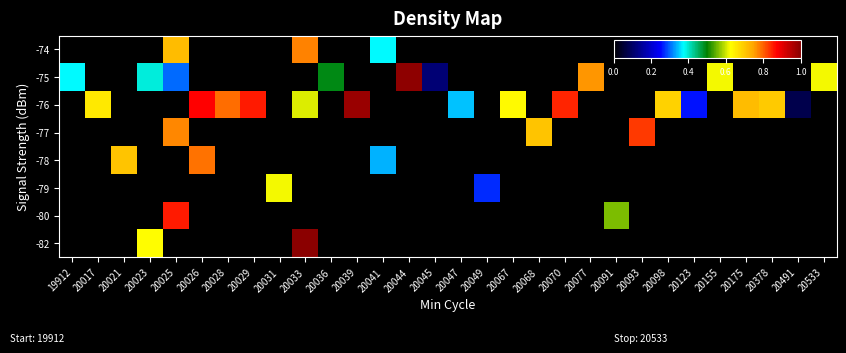

Is the value of -82 at 20017 greater than the value of -75 at 20077?

No